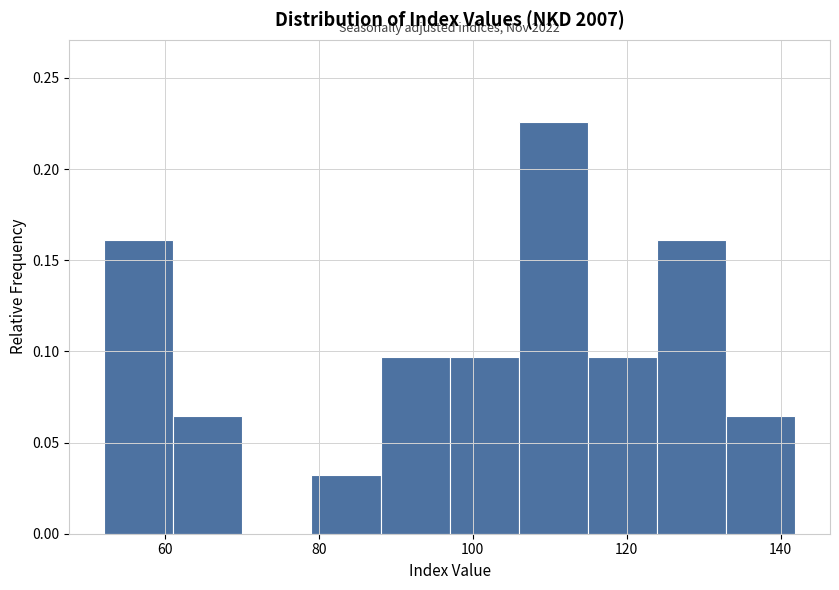

Which range on the x-axis has the tallest bar?

106 to 114